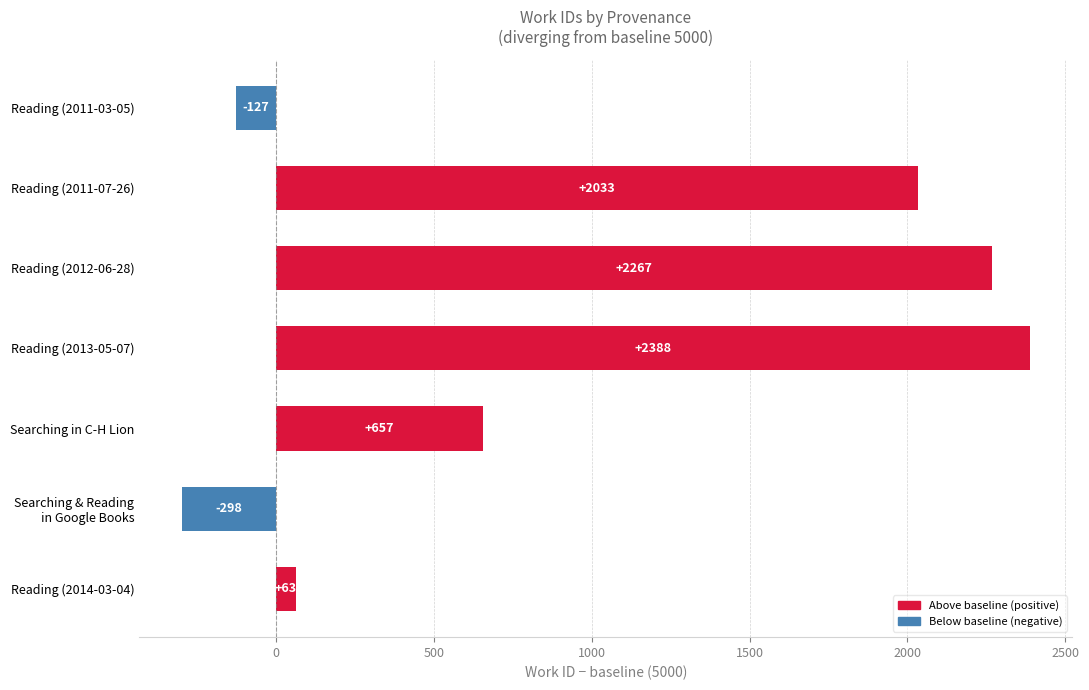

How many values are above zero?

5